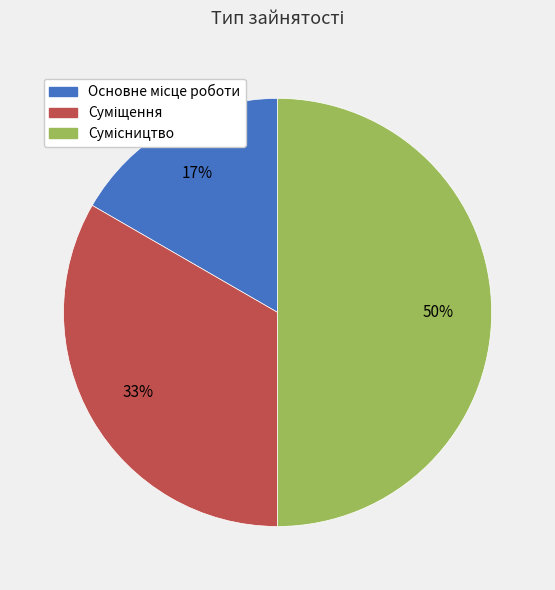

To the nearest percent, what is the average slice percentage?

33%